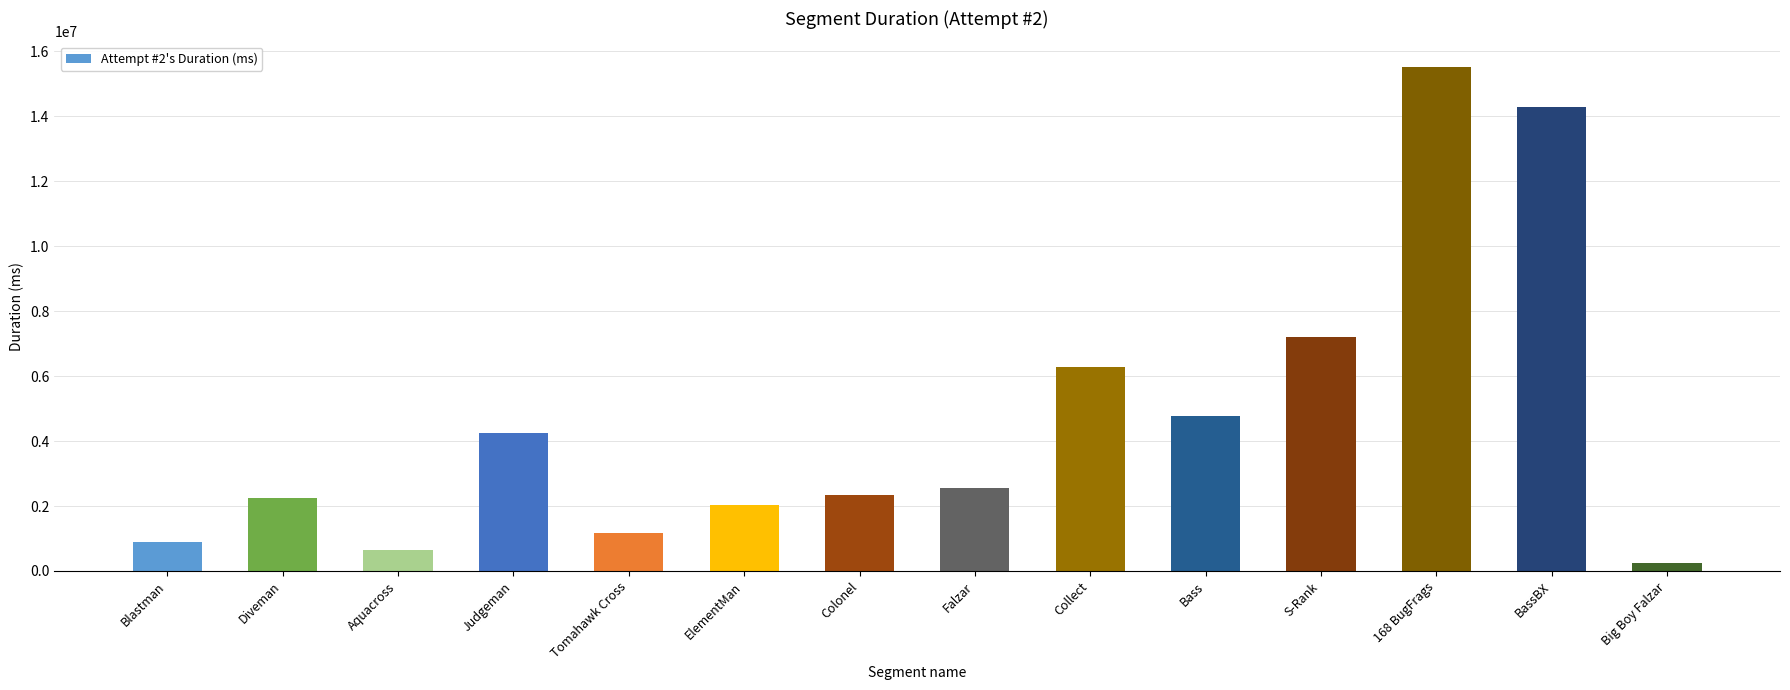

The chart shows a value of 23664980 at BassBX. True or false?

False